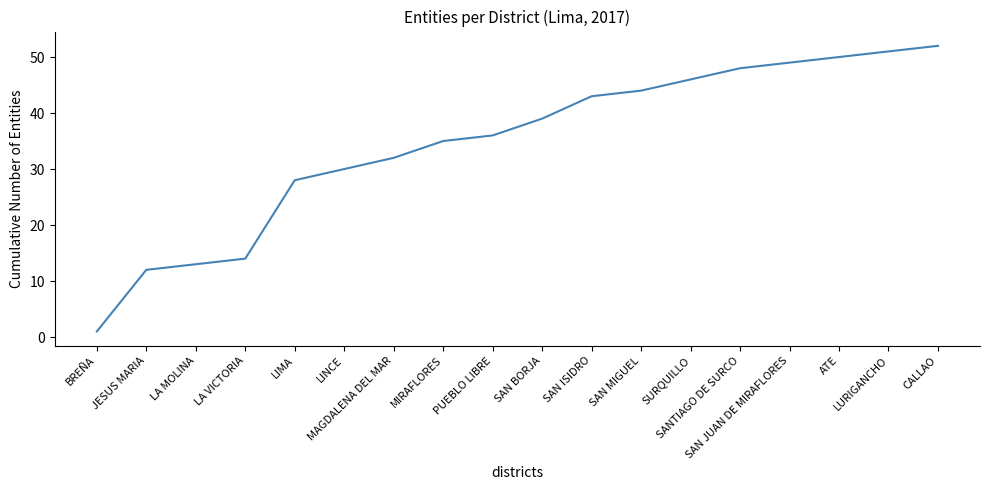

What is the change in value from LIMA to LURIGANCHO?

+23